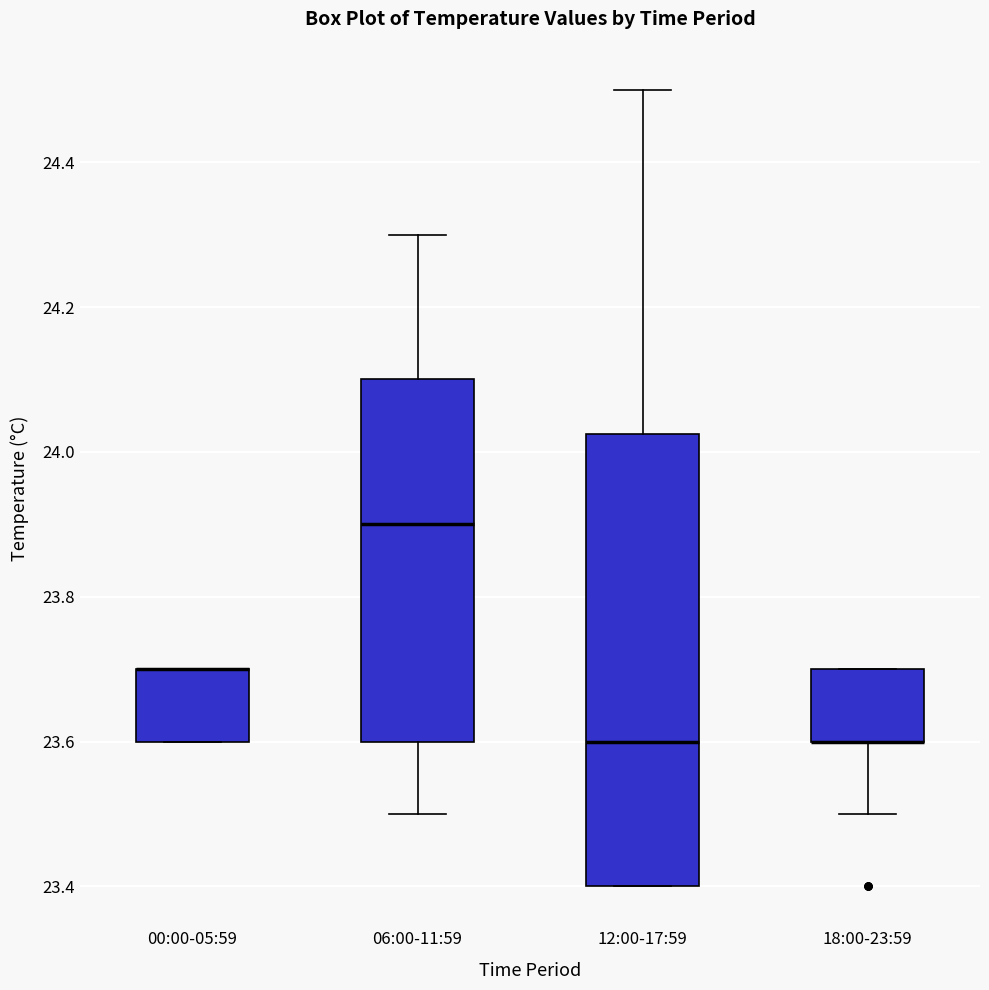

Reading left to right, read every box against the y-axis: the position of its median line, the range the box covers, and the ends of its whiskers. The values are not printed on the chart, so give them approximately, as read against the axis.

00:00-05:59: median 23.70 (drawn on the box's upper edge), box 23.60 to 23.70, whiskers 23.60 to 23.70
06:00-11:59: median 23.90, box 23.60 to 24.10, whiskers 23.50 to 24.30
12:00-17:59: median 23.60, box 23.40 to 24.02, whiskers 23.40 to 24.50
18:00-23:59: median 23.60 (drawn on the box's lower edge), box 23.60 to 23.70, whiskers 23.50 to 23.70